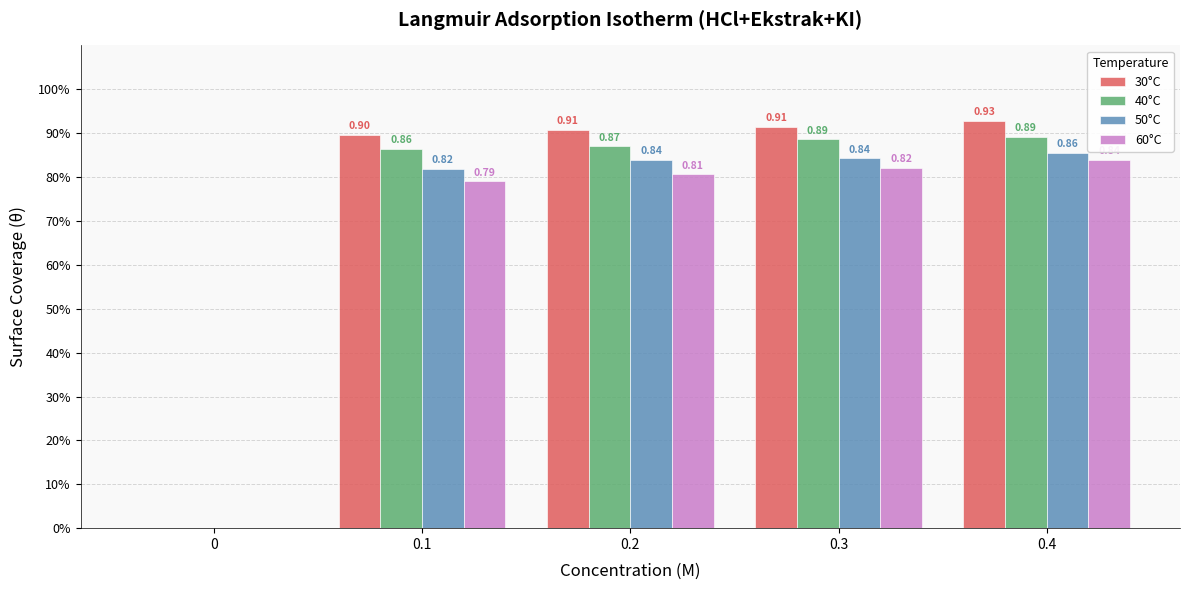

Reading left to right, what are all the values shown in this chart?

30°C: 0=0.0	0.1=0.9	0.2=0.9	0.3=0.9	0.4=0.9
40°C: 0=0.0	0.1=0.9	0.2=0.9	0.3=0.9	0.4=0.9
50°C: 0=0.0	0.1=0.8	0.2=0.8	0.3=0.8	0.4=0.9
60°C: 0=0.0	0.1=0.8	0.2=0.8	0.3=0.8	0.4=0.8